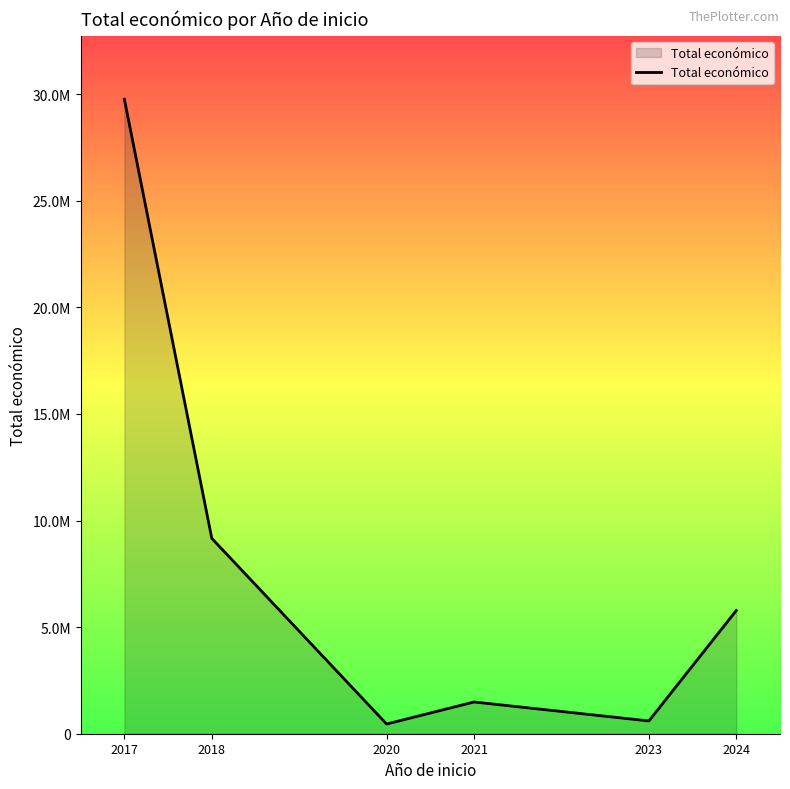

Is this an area chart (filled region under the line)?

Yes